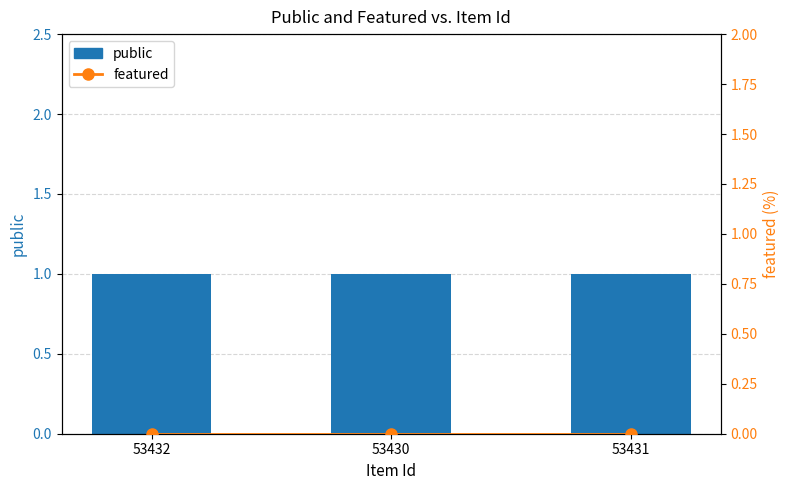

Count the number of data series in this chart.

2